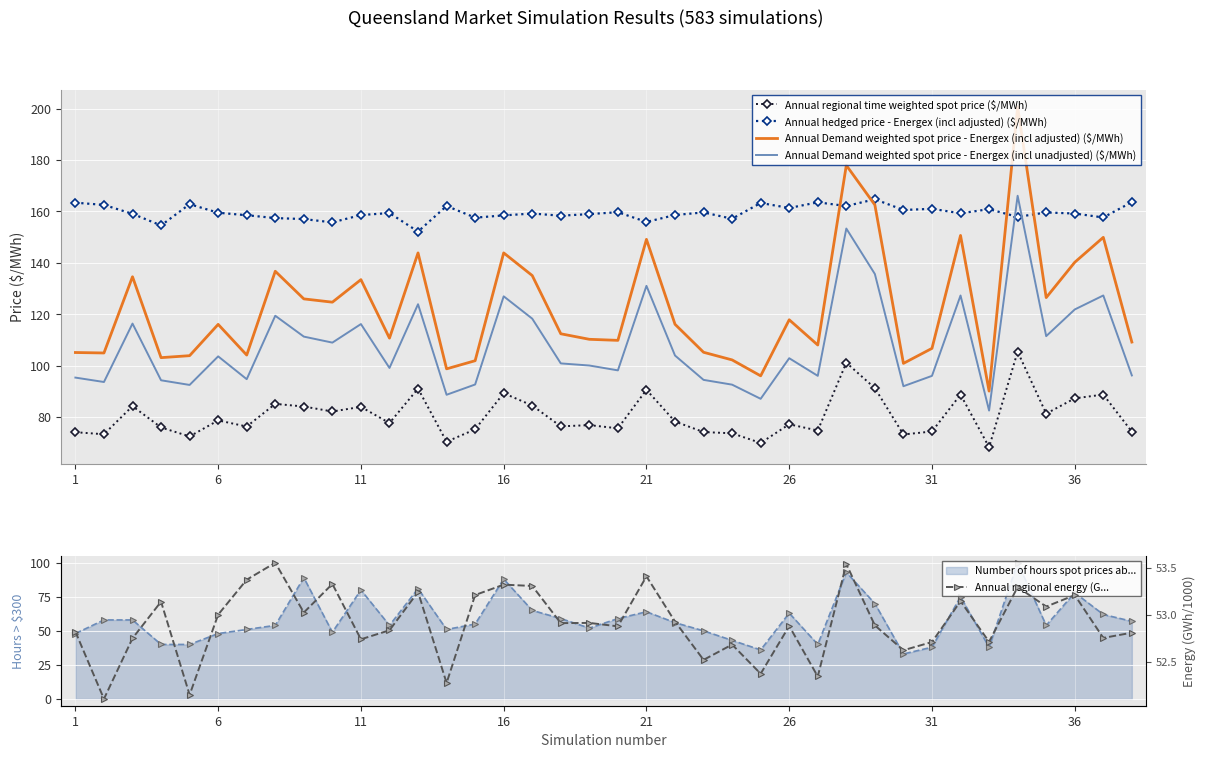

Is it true that Annual Demand weighted spot price - Energex (incl adjusted) ($/MWh) equals 116.1 at 6?

True